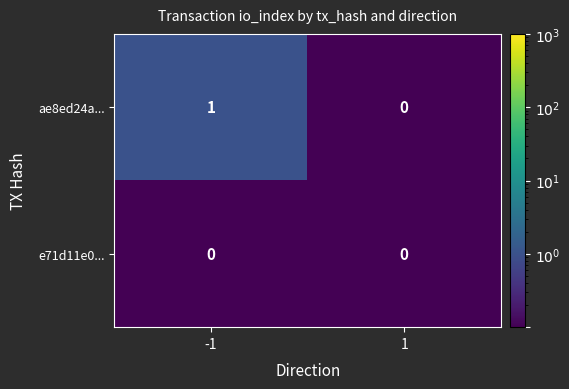

Between -1 and 1, which series saw the biggest shift?

ae8ed24a...